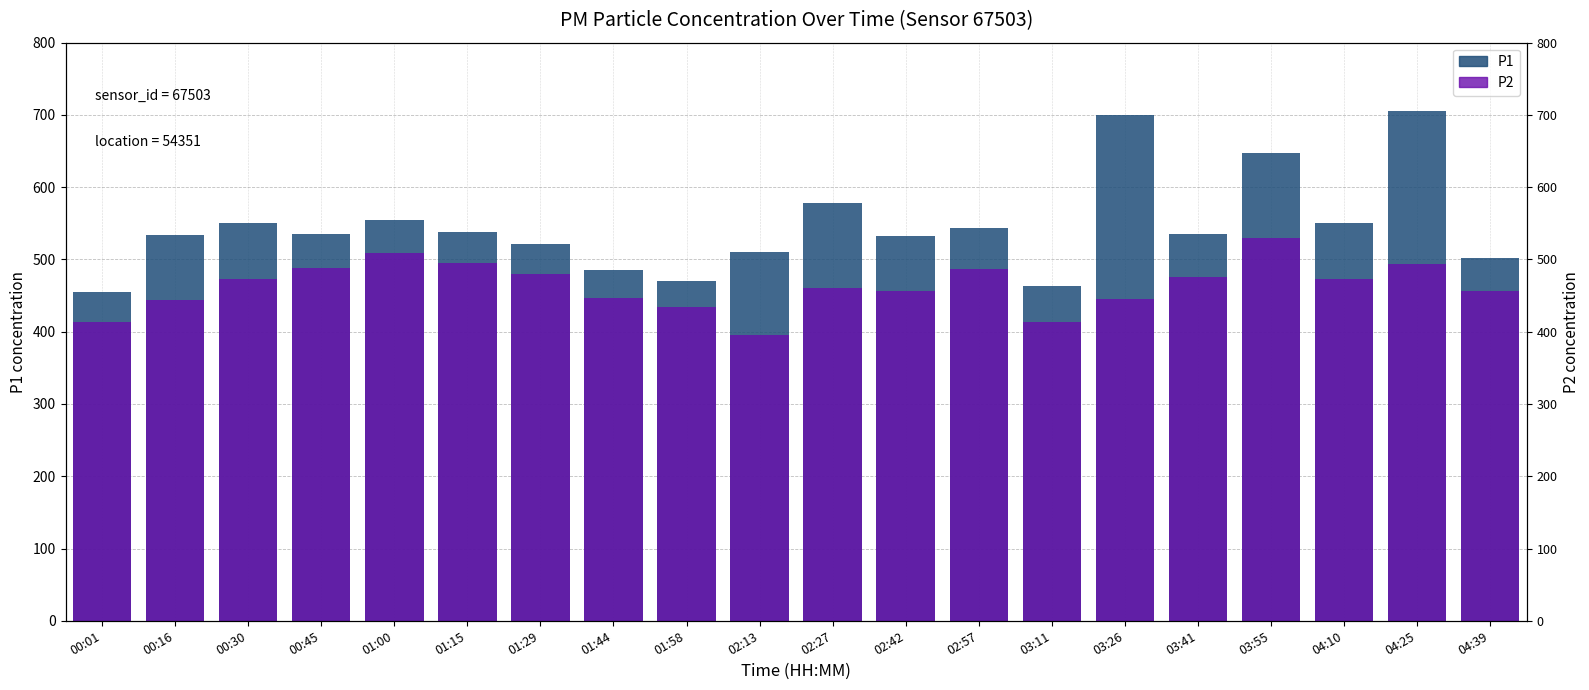

What is the total value across all series at 01:15?

1033.3